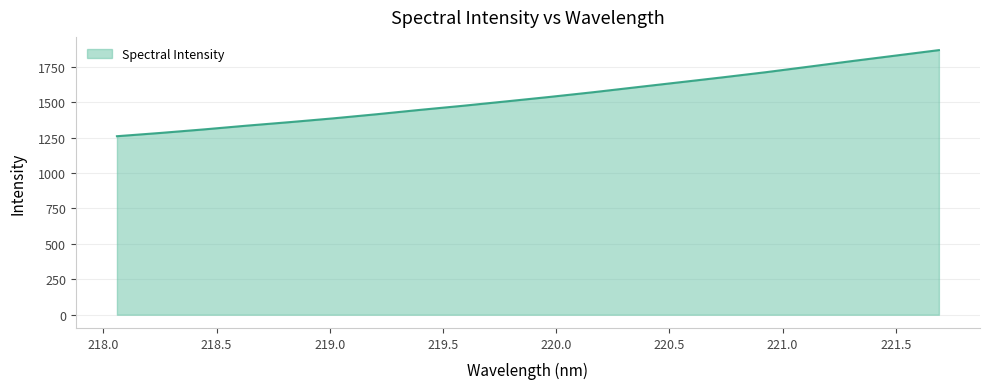

What is the greatest value displayed?

1868.3